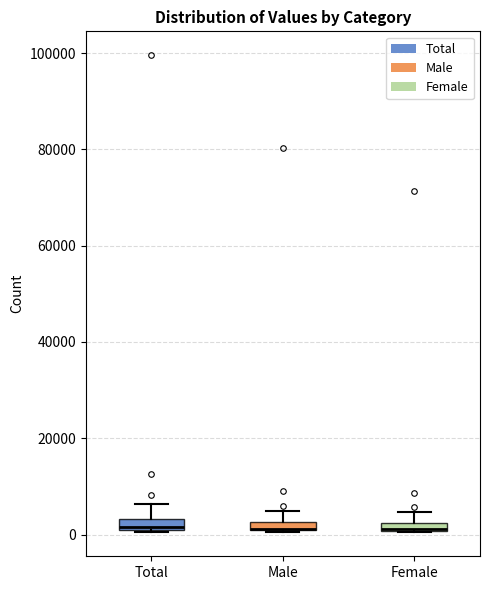

Where is the lower edge of the box for Female on the y-axis? The values are not printed on the chart, so give them approximately, as read against the axis.

0